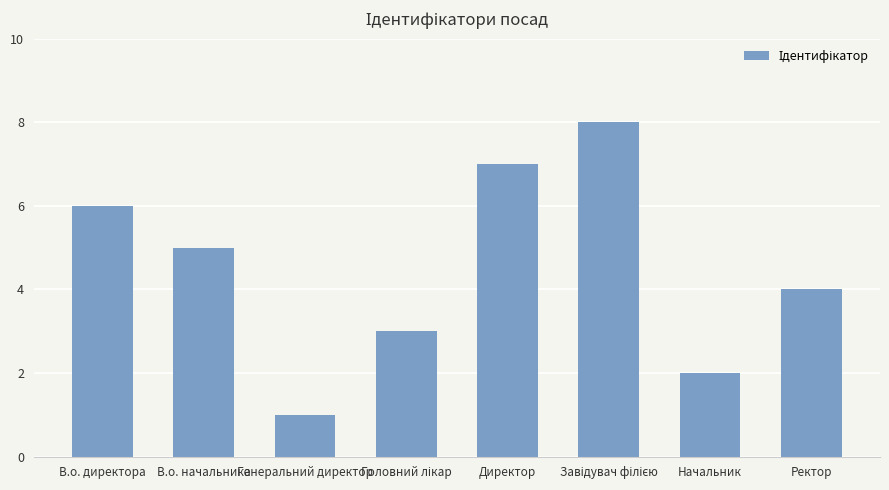

What is the label of the 1st bar from the right?

Ректор